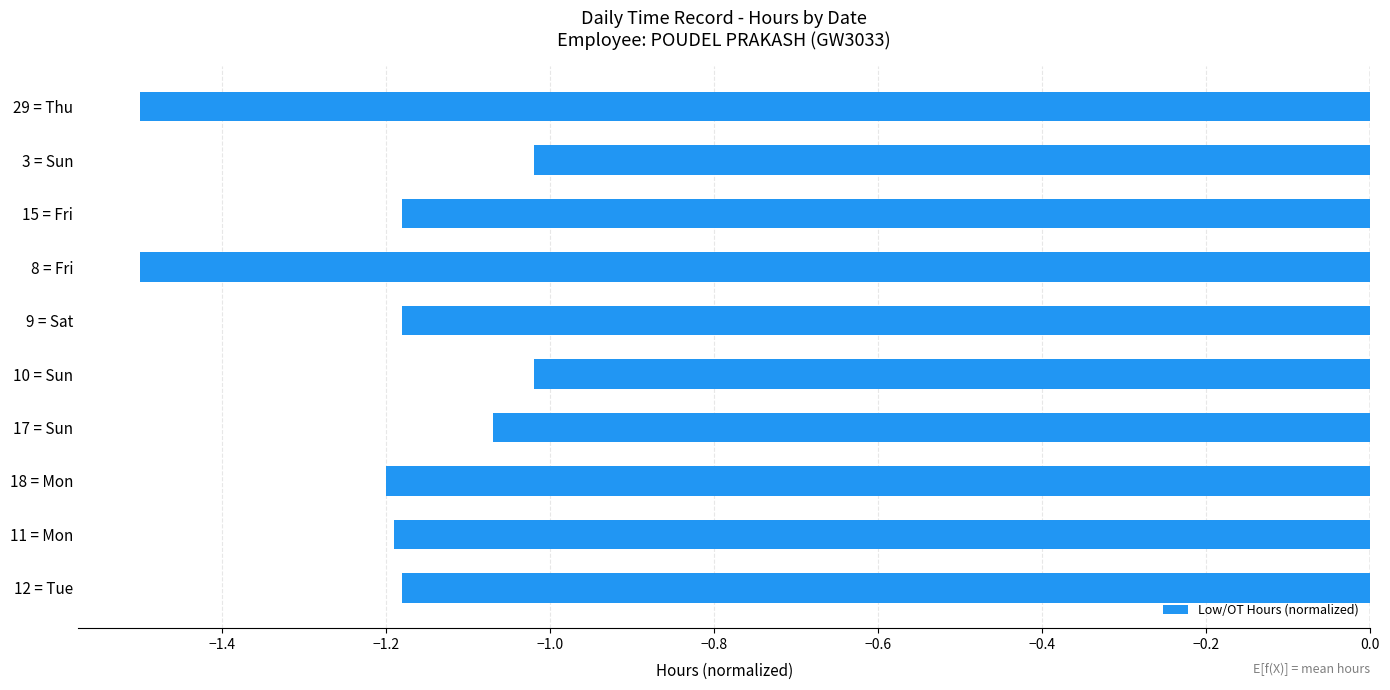

What is the sum of the values at 3 = Sun and 17 = Sun?

-2.1